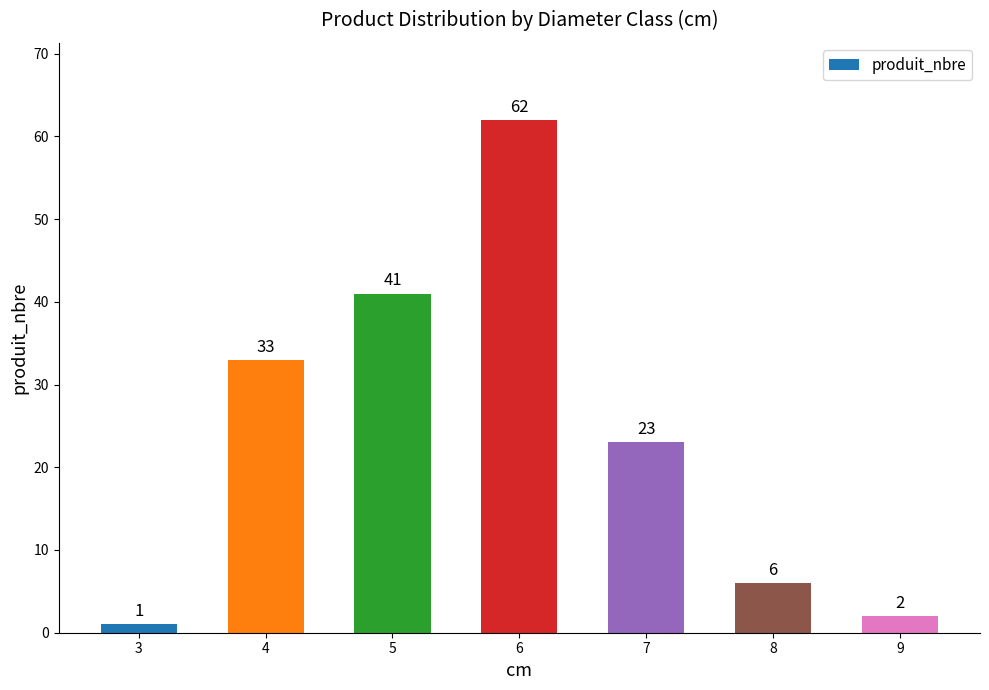

What is the value of the 3rd bar from the left?

41